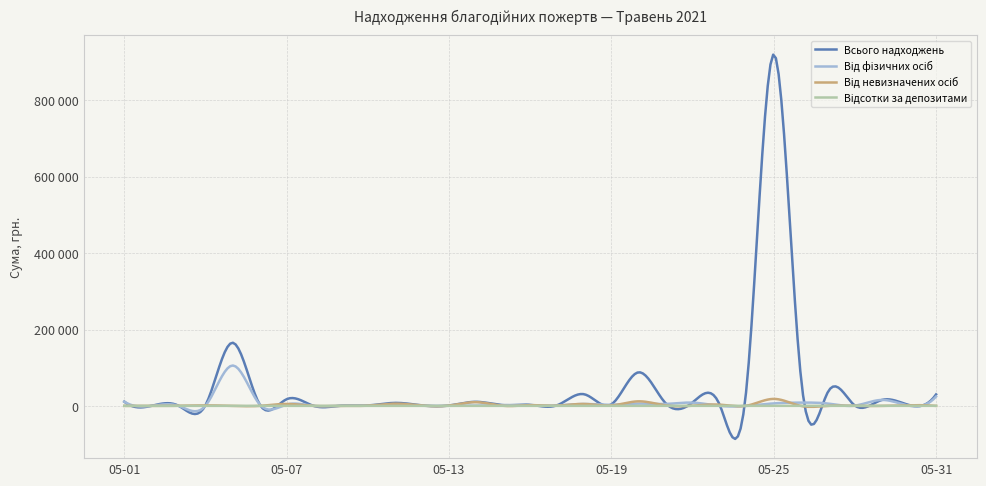

Rank the series by their maximum value, from highest to lowest.

Всього надходжень, Від фізичних осіб, Від невизначених осіб, Відсотки за депозитами